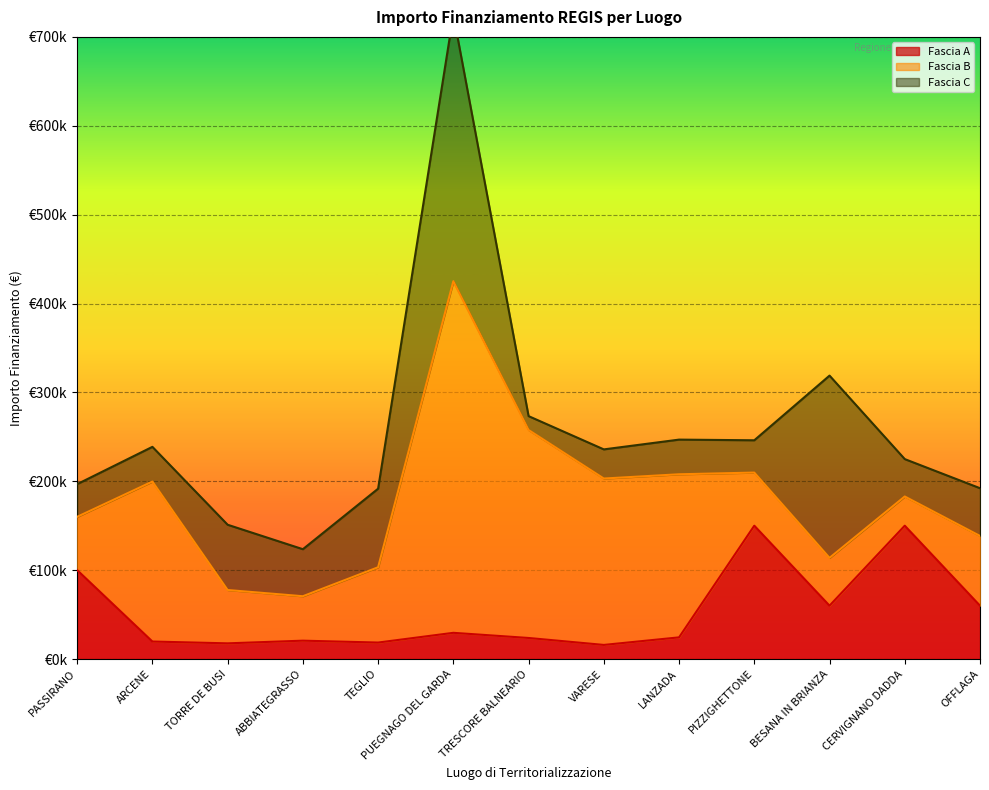

How many interior local peaks does the Fascia C series have?

4